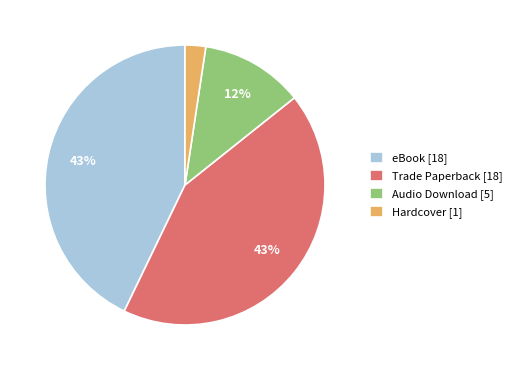

Combined, do Hardcover [1] and eBook [18] account for over 50%?

No